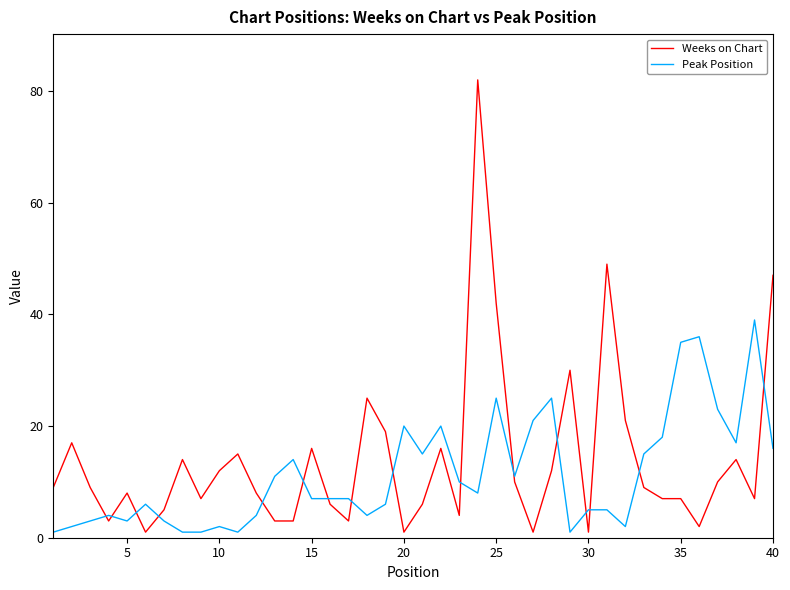

What is the smallest value displayed?

1